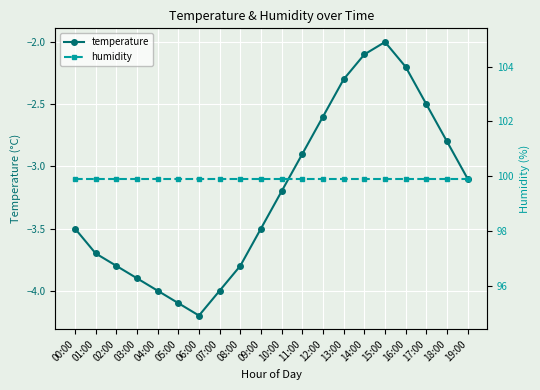

What is the highest value of the humidity series?

99.9